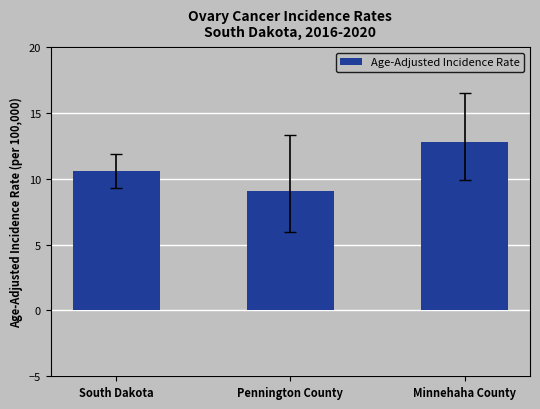

The value at South Dakota is 10.6. True or false?

True